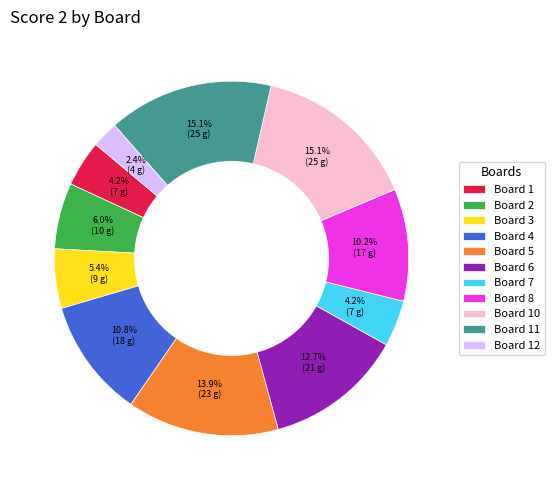

Which category has the smallest portion of the pie?

Board 12